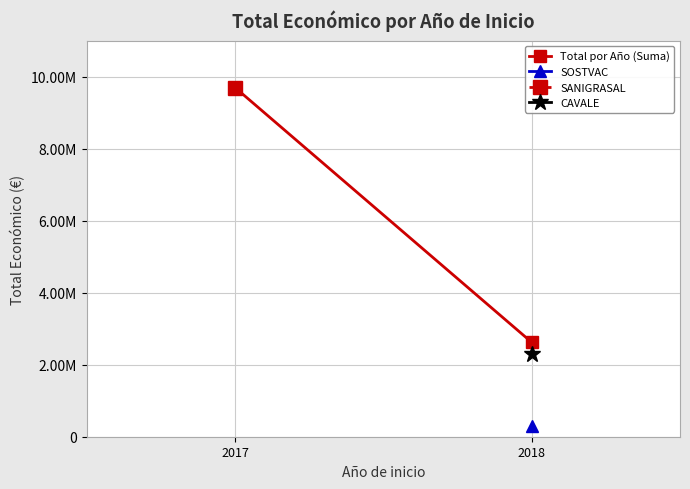

The chart shows a value of 9695285 at 2017. True or false?

True